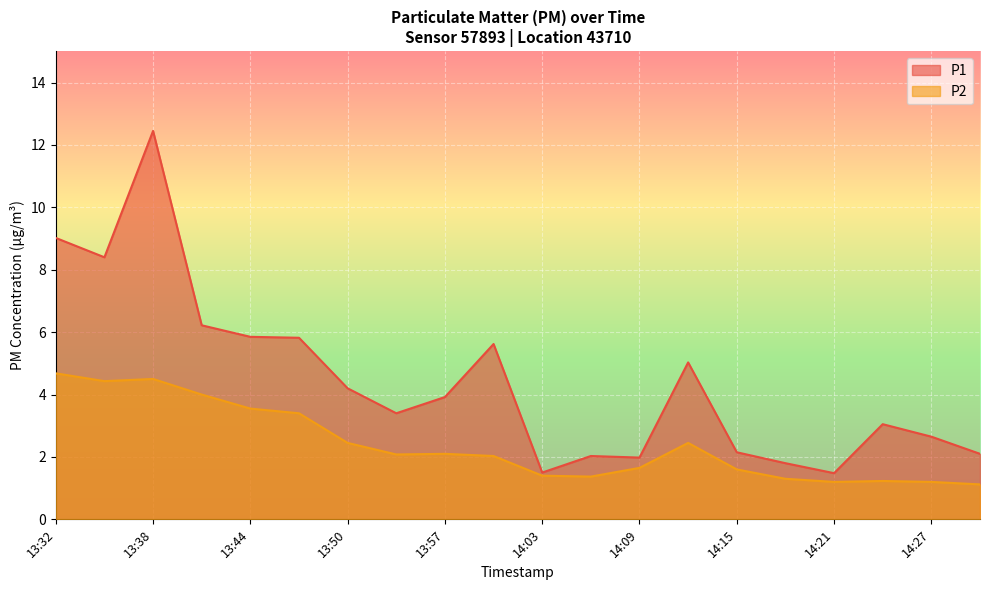

What is the label of the 6th point from the left?

13:47